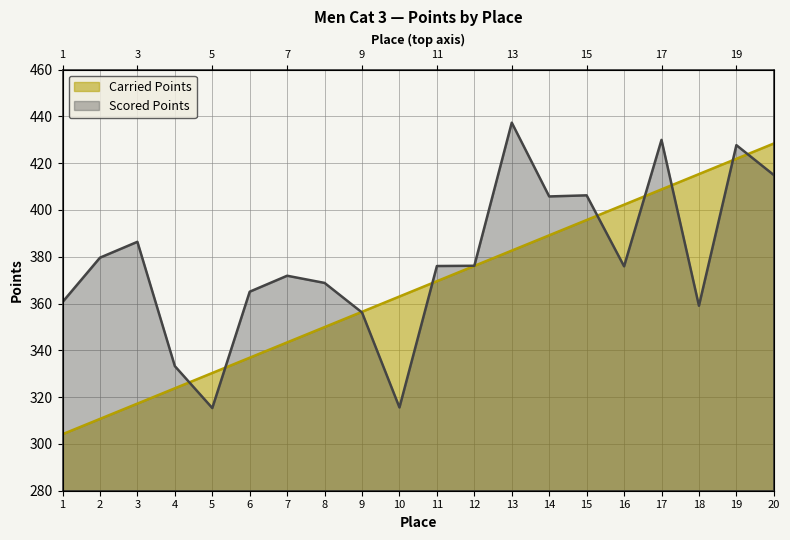

Which series has the largest range (max minus min)?

Carried Points